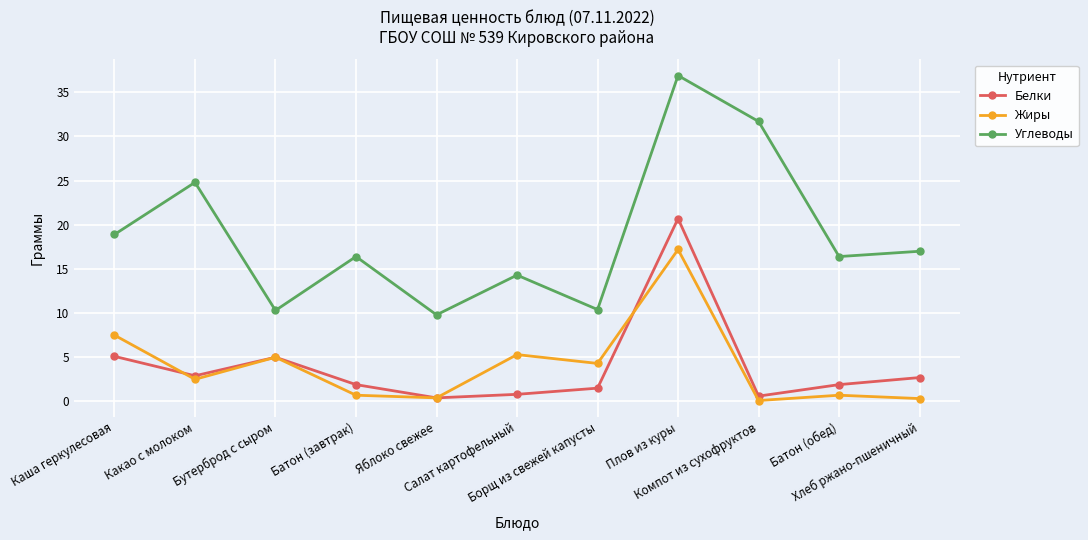

Which series has the largest range (max minus min)?

Углеводы